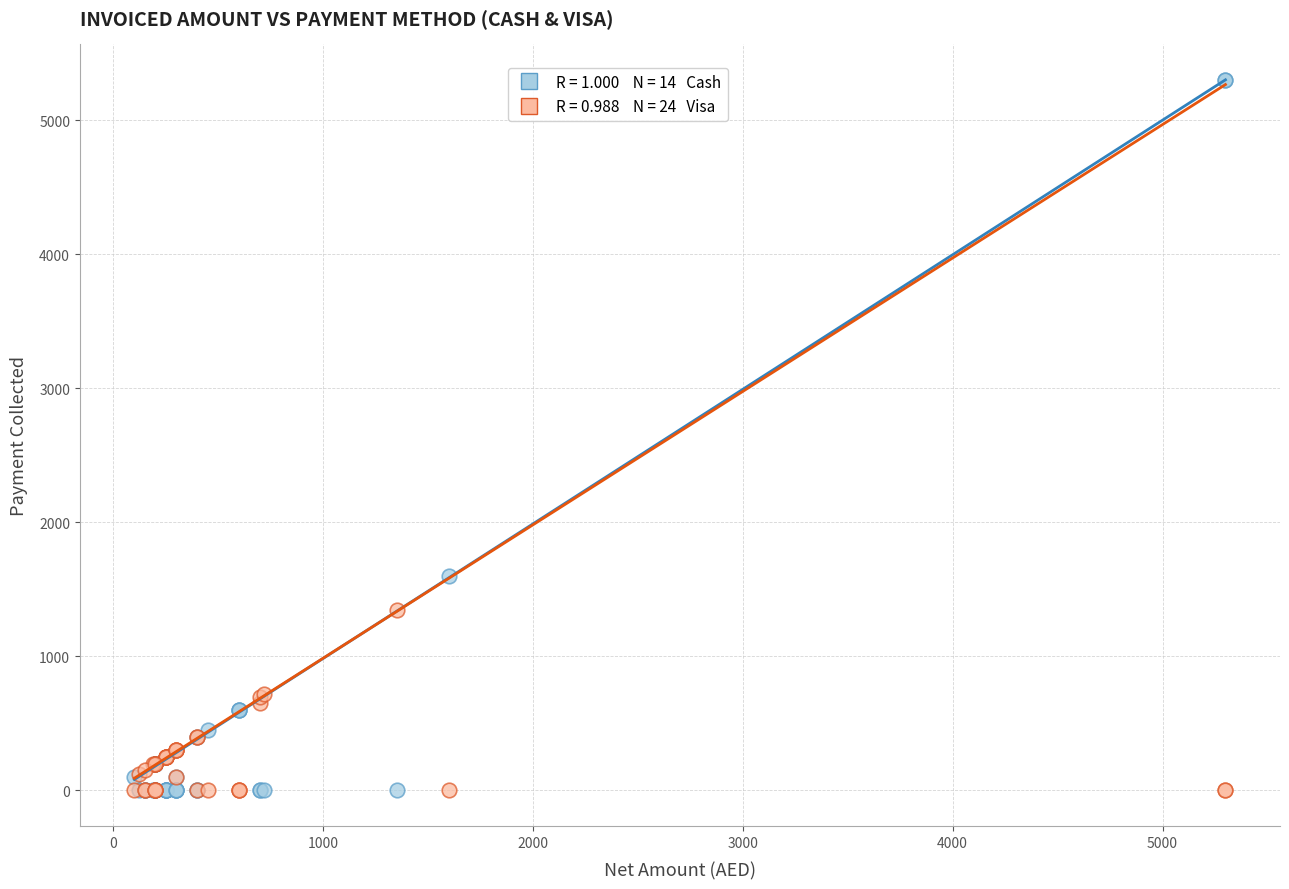

Across all series, what Y value is closest to 2650?

1600